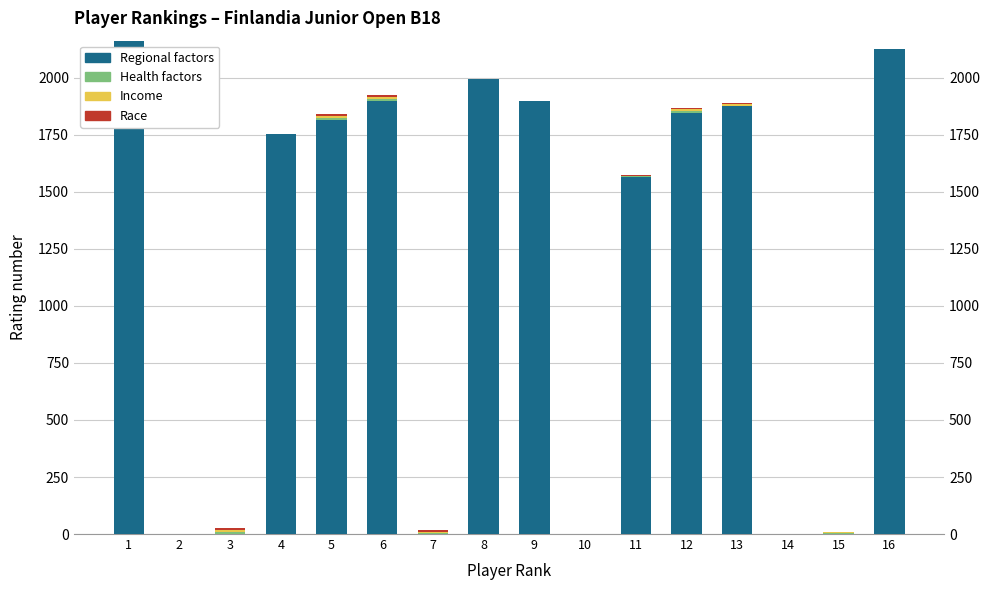

Count the number of data series in this chart.

4